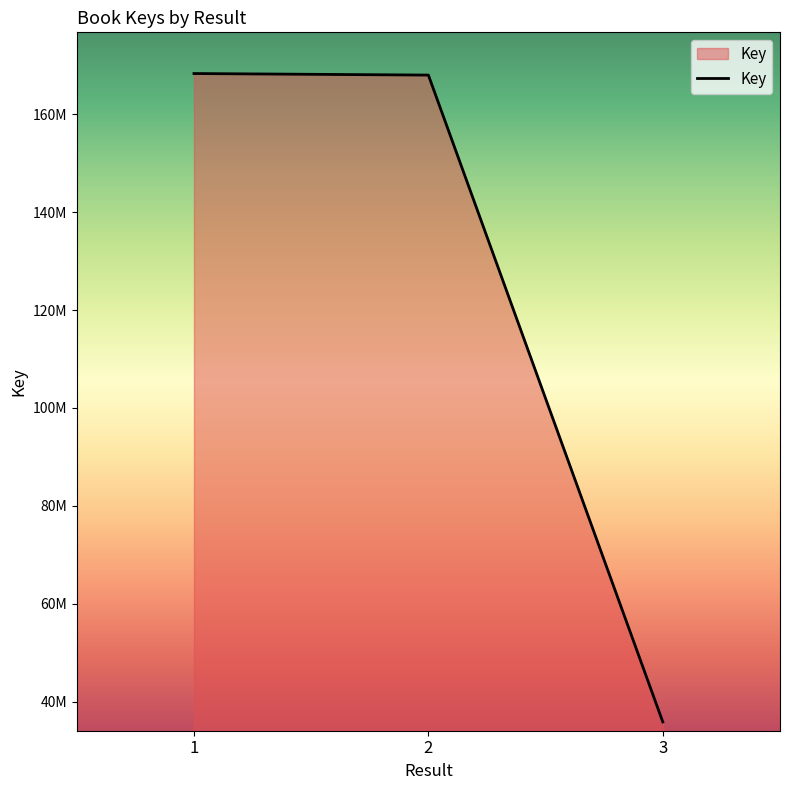

List the labels in order of value, largest first.

1, 2, 3